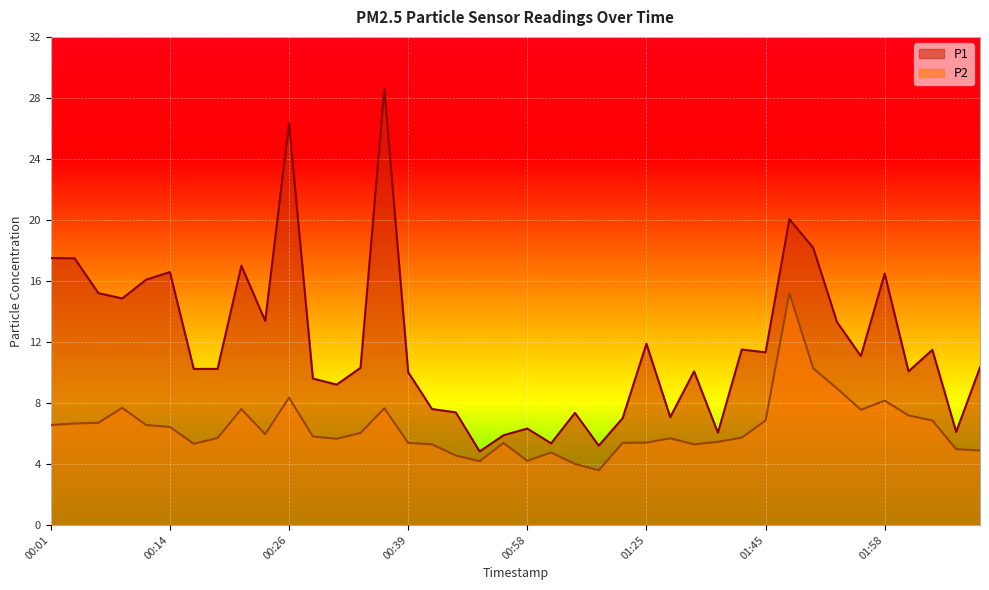

List the labels in order of P2 value, largest first.

01:48, 01:50, 01:53, 00:26, 01:58, 00:09, 00:36, 00:21, 01:56, 02:01, 01:45, 02:04, 00:06, 00:04, 00:01, 00:11, 00:14, 00:34, 00:24, 00:29, 01:42, 00:19, 01:28, 00:31, 01:39, 01:25, 00:39, 00:55, 01:08, 00:16, 00:41, 01:37, 02:06, 02:09, 01:01, 00:47, 00:58, 00:50, 01:03, 01:06